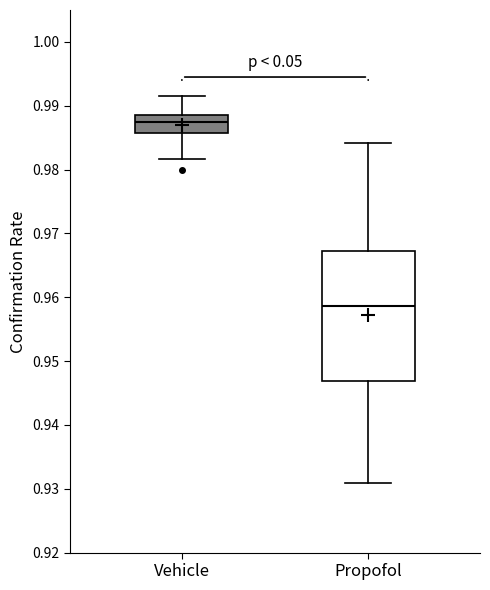

Which box is the tallest, from its lower edge to its upper edge?

Propofol